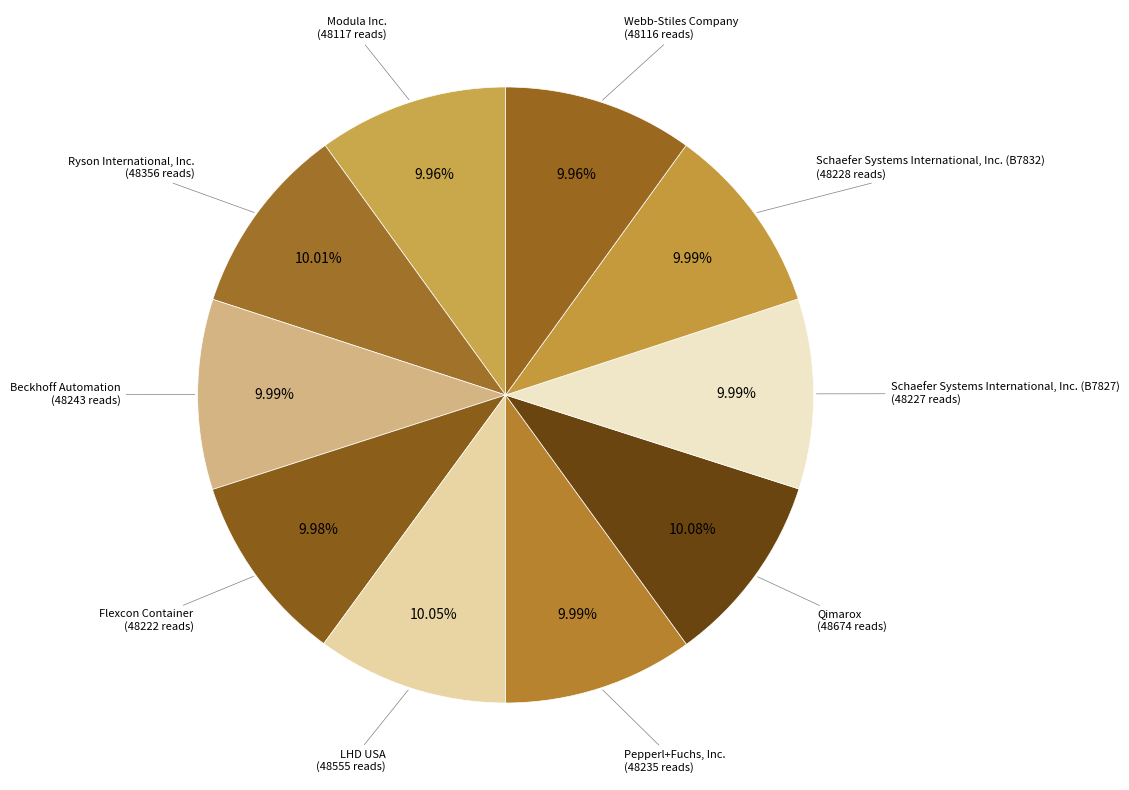

How much of the chart is everything except Schaefer Systems International, Inc. (B7827)?

90.0%